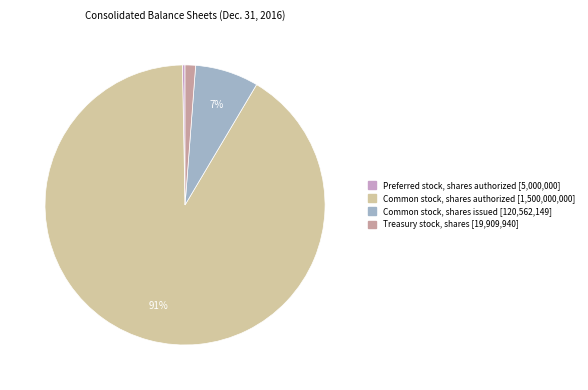

Which category accounts for the majority?

Common stock, shares authorized